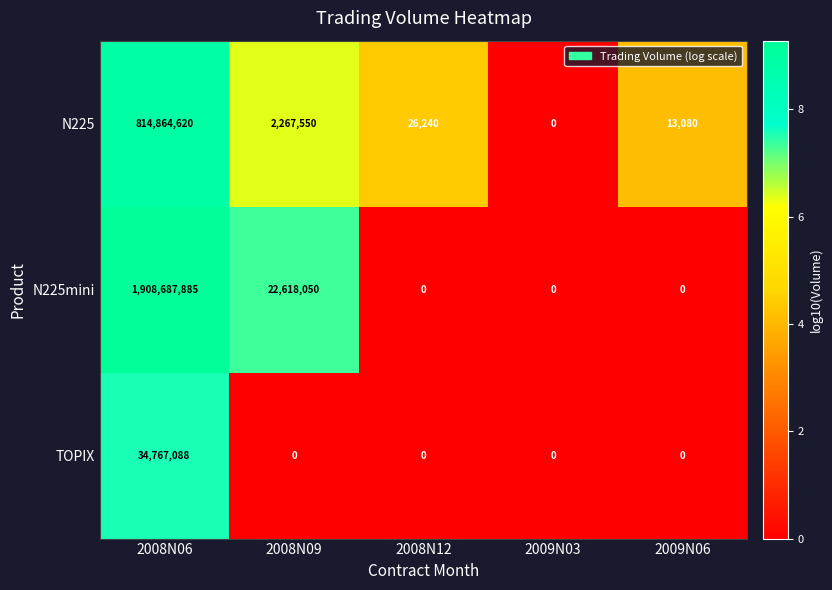

Reading left to right, what are all the values shown in this chart?

N225: 2008N06=814864620	2008N09=2267550	2008N12=26240	2009N03=0	2009N06=13080
N225mini: 2008N06=1908687885	2008N09=22618050	2008N12=0	2009N03=0	2009N06=0
TOPIX: 2008N06=34767088	2008N09=0	2008N12=0	2009N03=0	2009N06=0